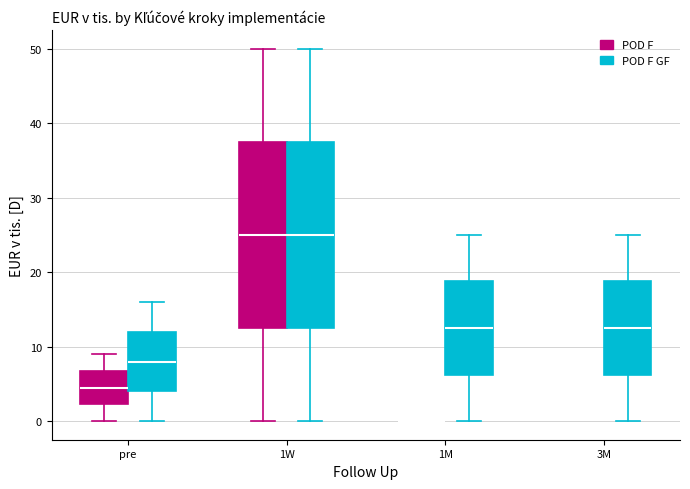

Reading left to right, transcribe this box plot: for each box, give where its median line is, the range the box spans, and where its two whiskers end, as read against the y-axis. The values are not printed on the chart, so give them approximately, as read against the axis.

pre (POD F): median 5, box 2 to 7, whiskers 0 to 9
pre (POD F GF): median 8, box 4 to 12, whiskers 0 to 16
1W (POD F): median 25, box 13 to 38, whiskers 0 to 50
1W (POD F GF): median 25, box 13 to 38, whiskers 0 to 50
1M (POD F): box collapsed to a line at 0, whiskers 0 to 0
1M (POD F GF): median 13, box 6 to 19, whiskers 0 to 25
3M (POD F): box collapsed to a line at 25, whiskers 25 to 25
3M (POD F GF): median 13, box 6 to 19, whiskers 0 to 25